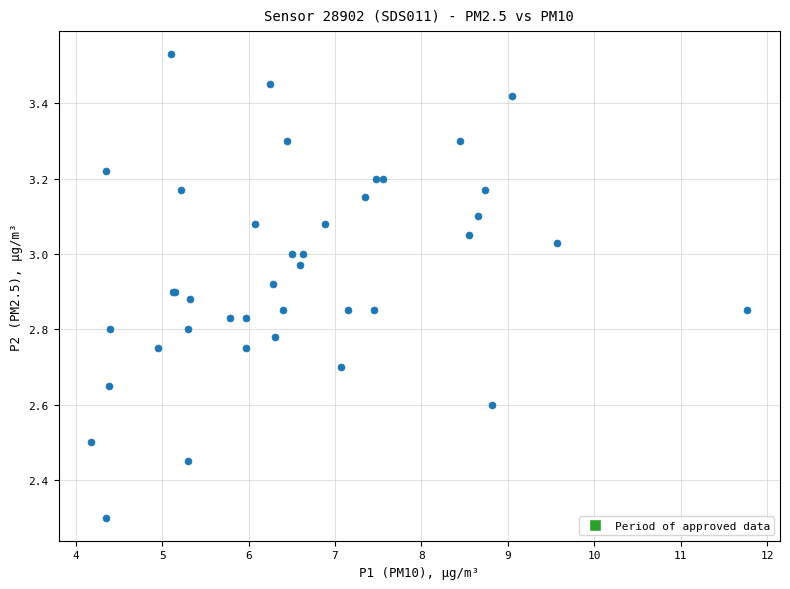

What Y value in the scatter plot is closest to 2?

2.3